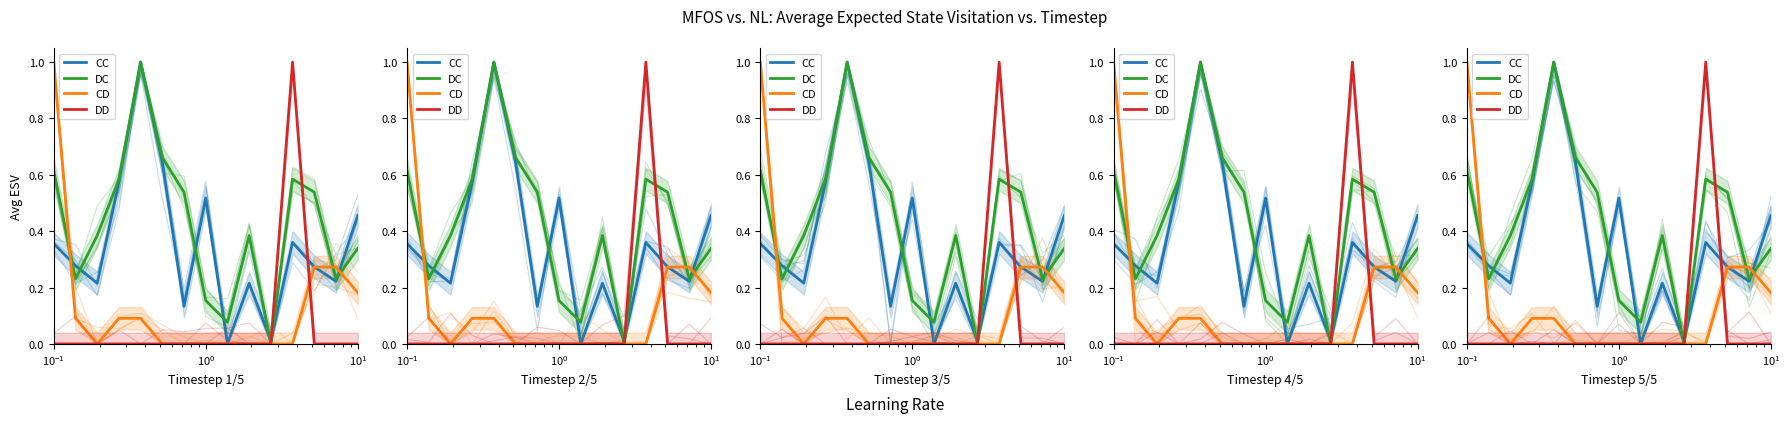

What is the label of the 9th point from the left?

8